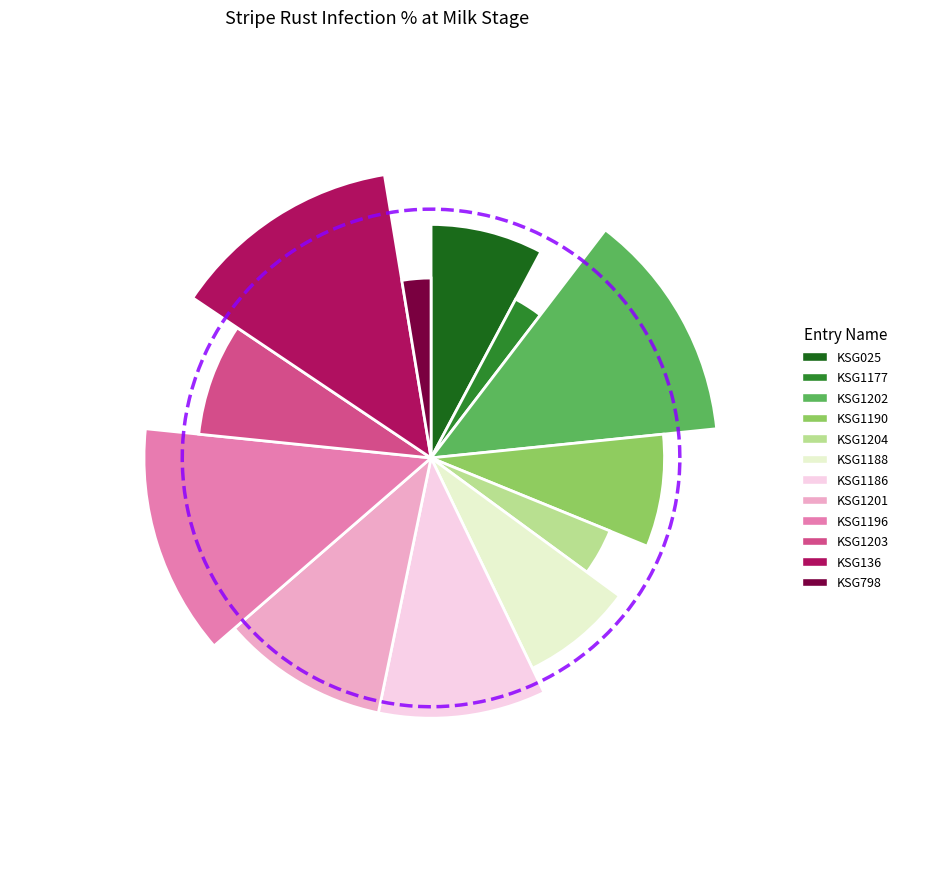

What percentage is the KSG1177 slice, to the nearest percent?

3%